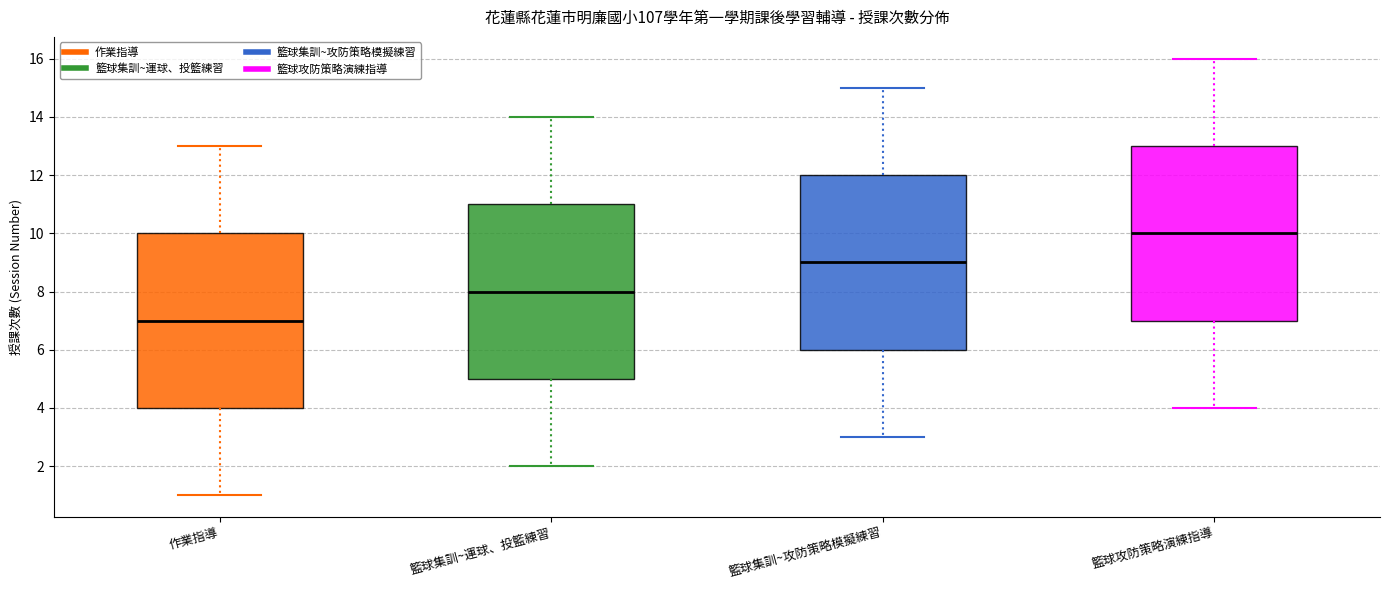

Reading left to right, transcribe this box plot: for each box, give where its median line is, the range the box spans, and where its two whiskers end, as read against the y-axis. The values are not printed on the chart, so give them approximately, as read against the axis.

作業指導: median 7, box 4 to 10, whiskers 1 to 13
籃球集訓~運球、投籃練習: median 8, box 5 to 11, whiskers 2 to 14
籃球集訓~攻防策略模擬練習: median 9, box 6 to 12, whiskers 3 to 15
籃球攻防策略演練指導: median 10, box 7 to 13, whiskers 4 to 16